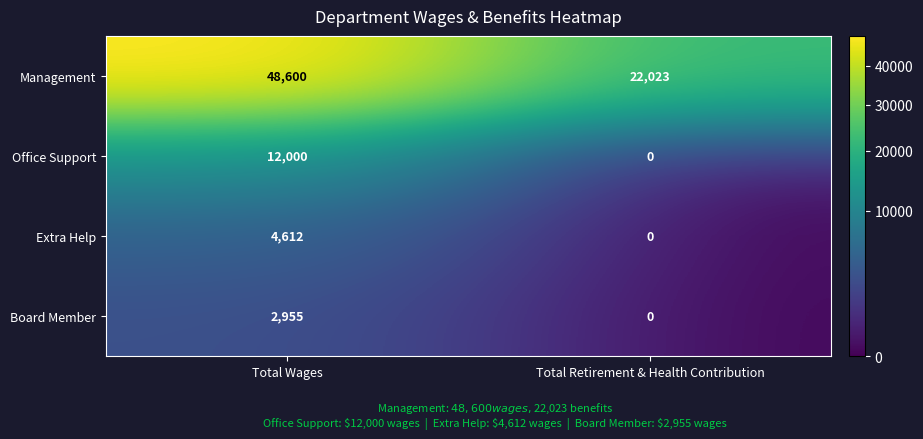

What value does the Management series have at Total Wages, to the nearest 10?

48600